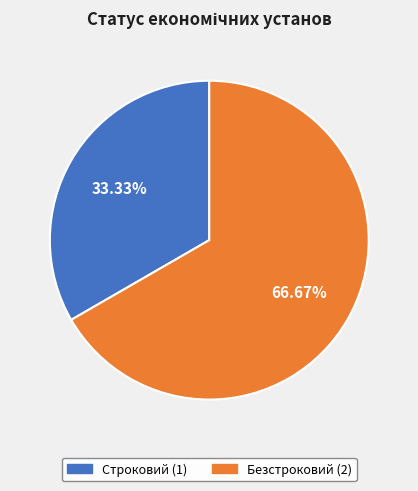

Which slice represents more than half of the pie?

Безстроковий